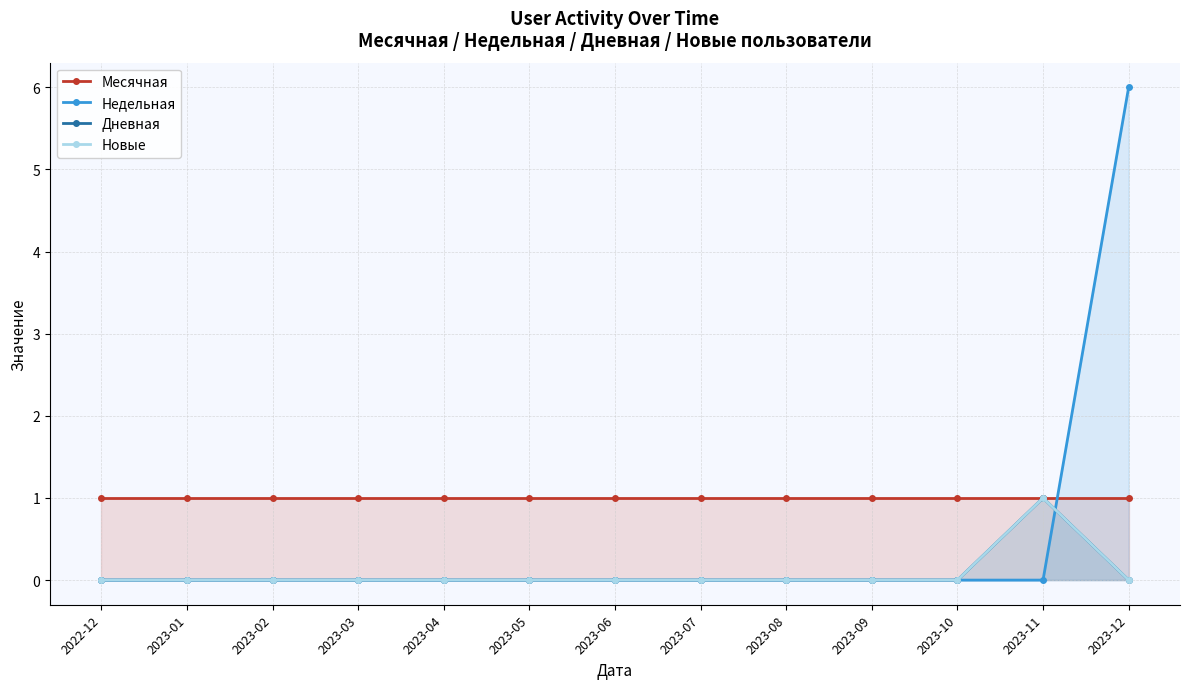

Rank the series at 2023-04 from lowest to highest value.

Недельная, Дневная, Новые, Месячная